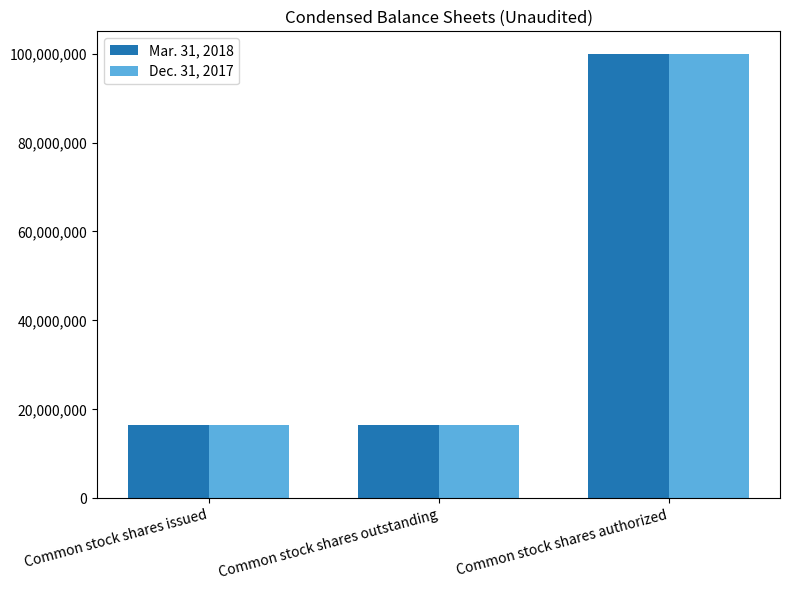

What is the maximum value shown in the chart?

100000000